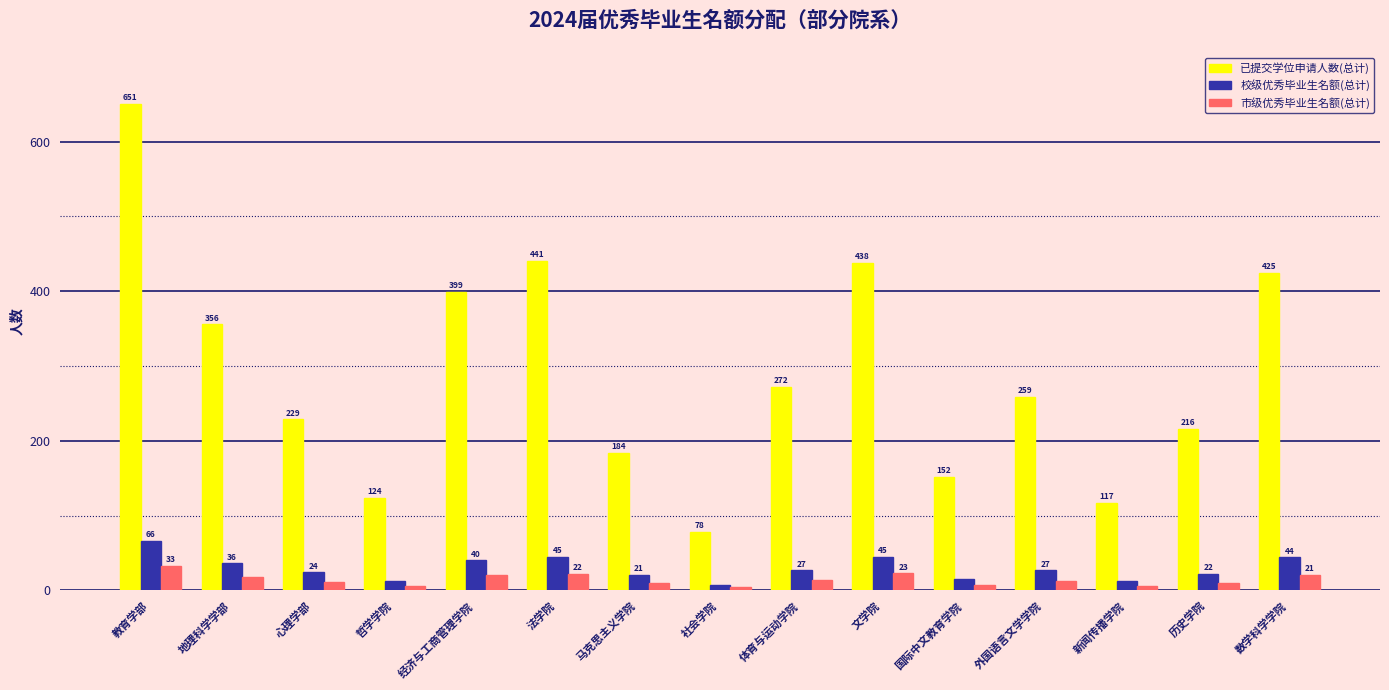

What is the label of the 6th bar from the left?

法学院